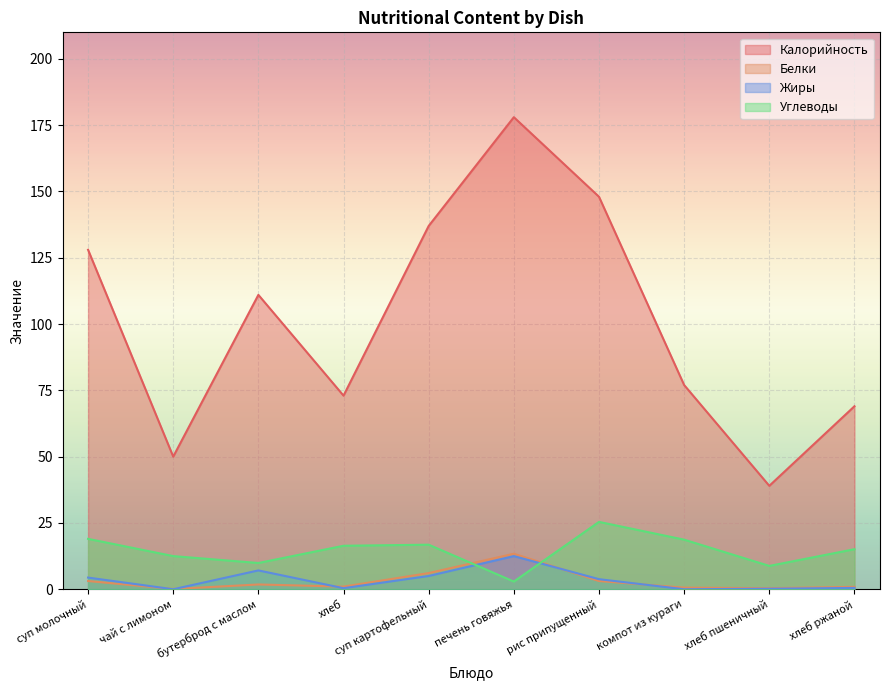

True or false: Углеводы has more than 0 points higher than both neighbors.

True